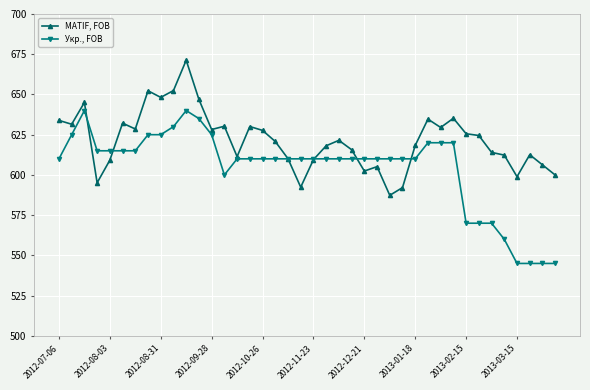

What is the value of the Укр., FOB point at the 12th from the left?

635.0